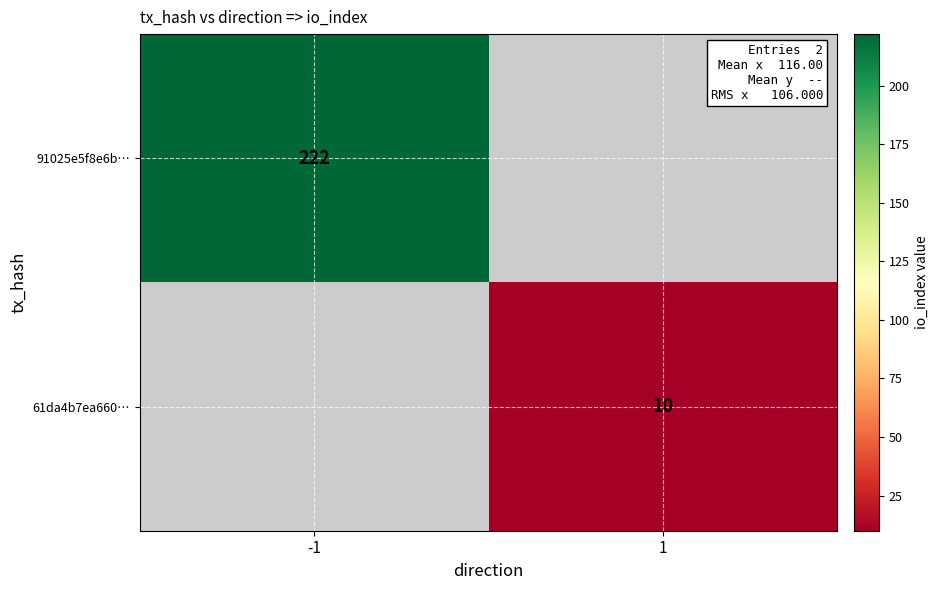

Is the value of 91025e5f8e6b… at -1 greater than the value of 61da4b7ea660… at 1?

Yes